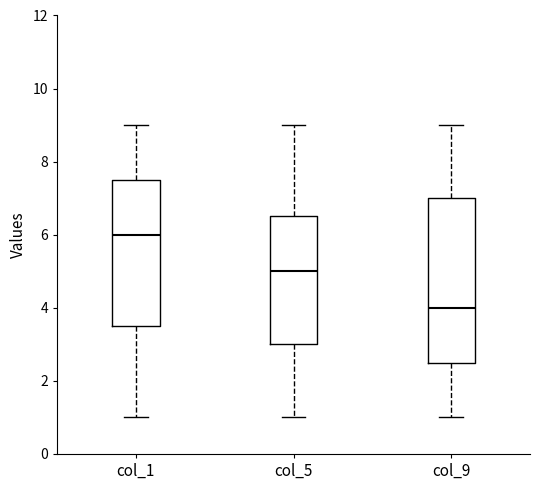

Comparing the boxes themselves (not the whiskers), which one is the tallest?

col_9